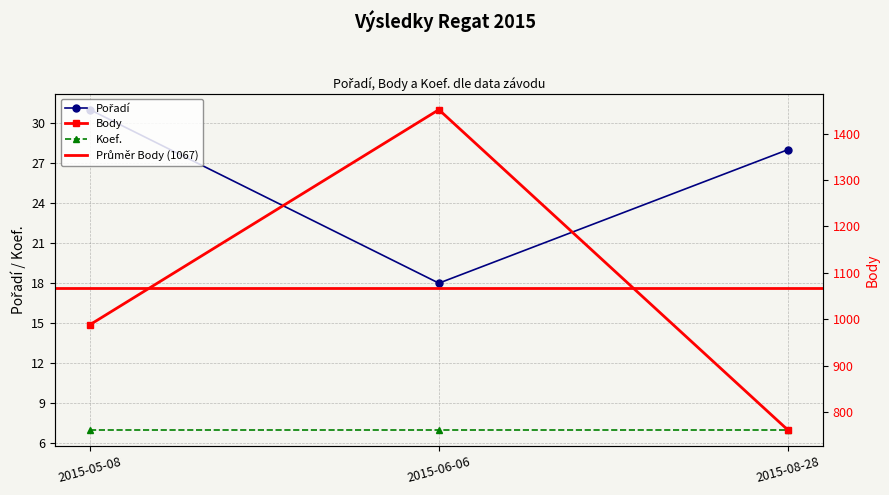

The value of Pořadí at 2015-05-08 is 31. True or false?

True